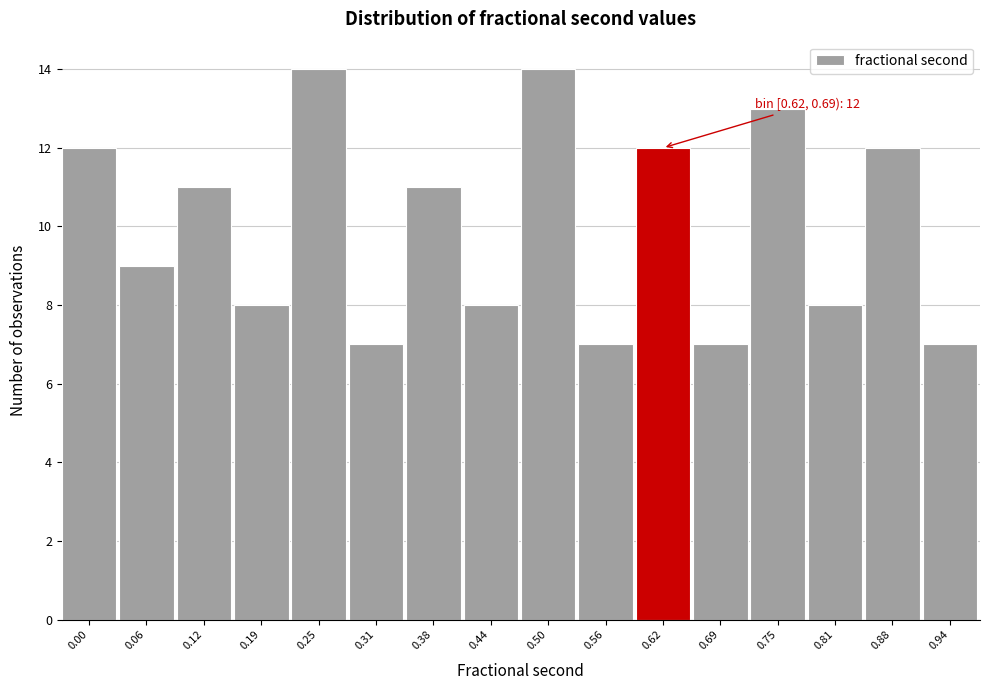

Reading left to right, what are all the values shown in this chart?

12	9	11	8	14	7	11	8	14	7	12	7	13	8	12	7